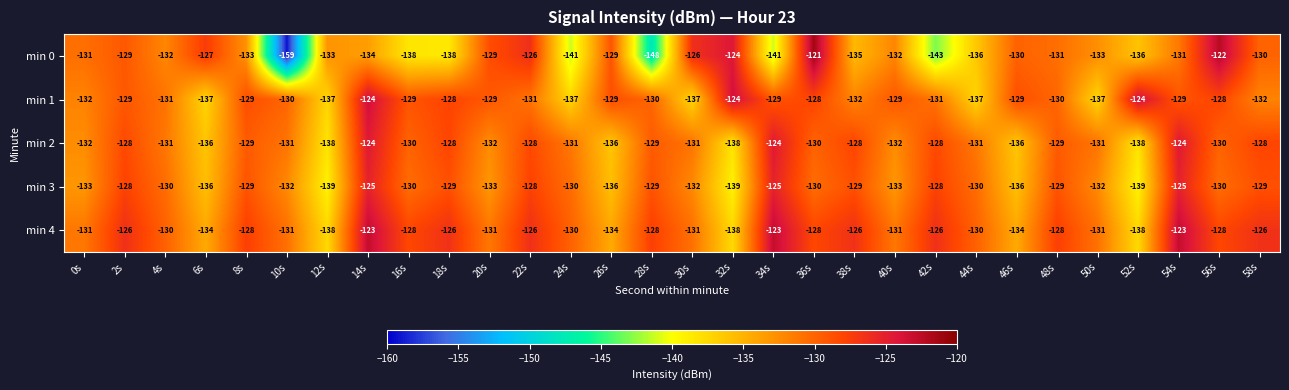

What is the difference between the highest and lowest values at 30s?

11